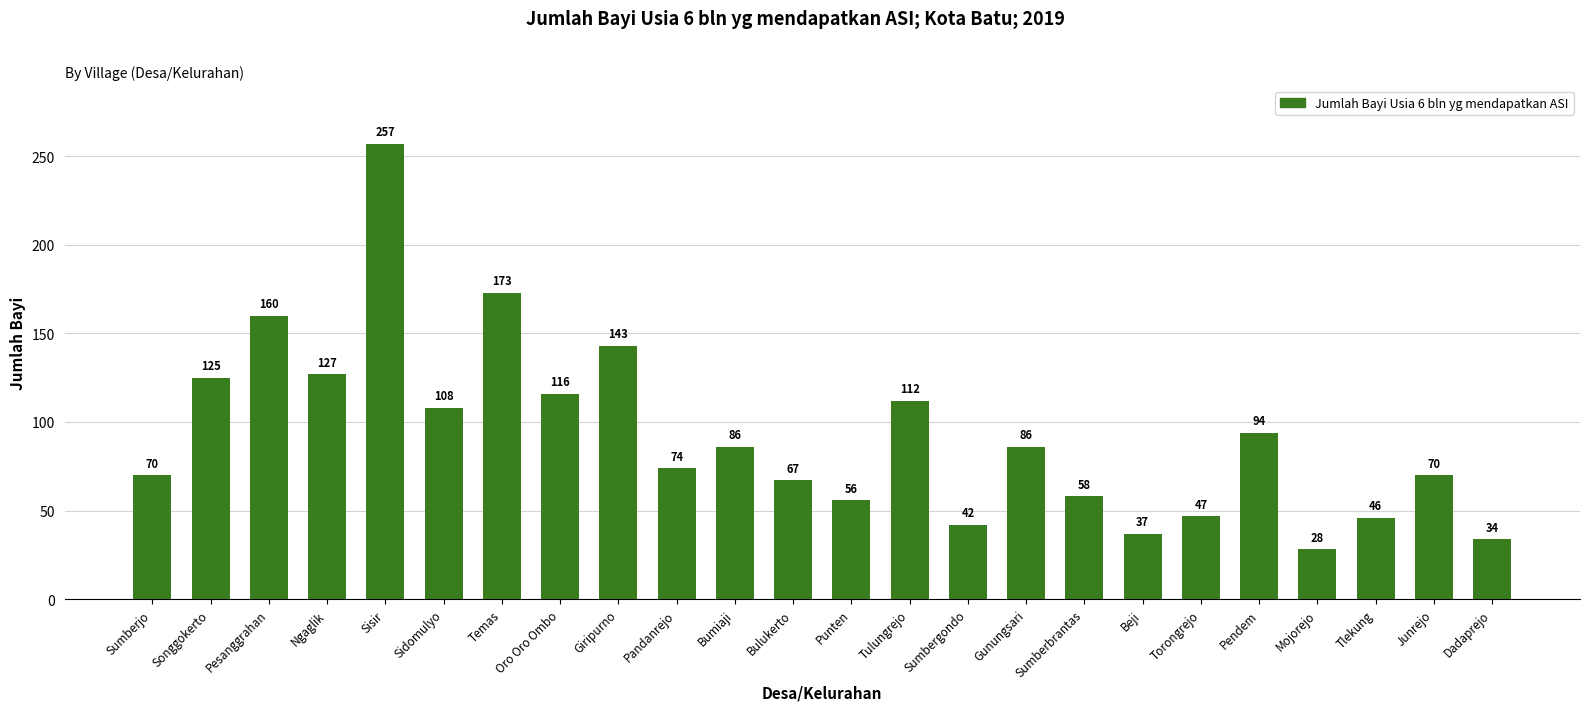

What is the value of the 18th bar from the left?

37